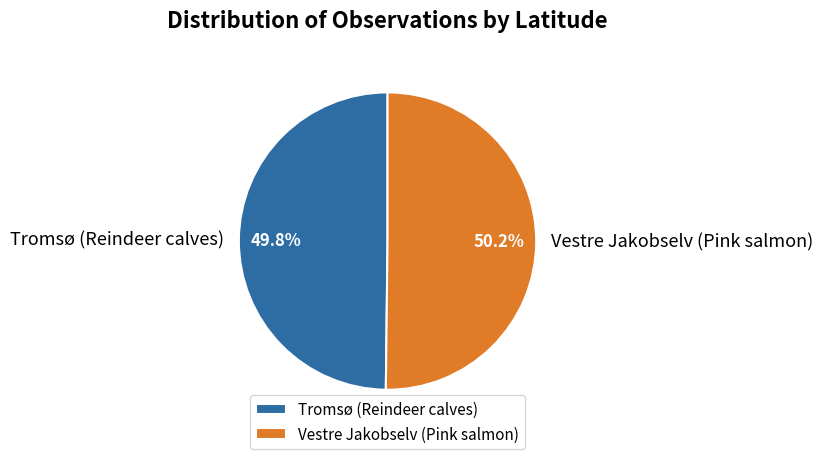

Combined, do Tromsø (Reindeer calves) and Vestre Jakobselv (Pink salmon) account for over 50%?

Yes